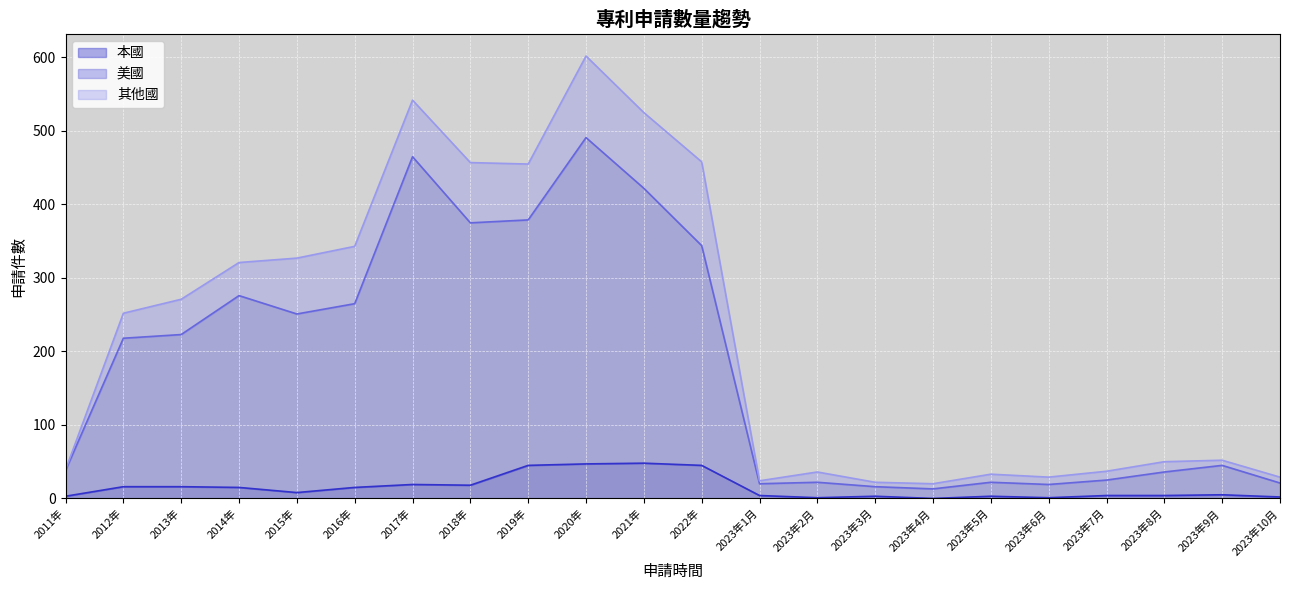

The value of 本國 at 2020年 is 47. True or false?

True